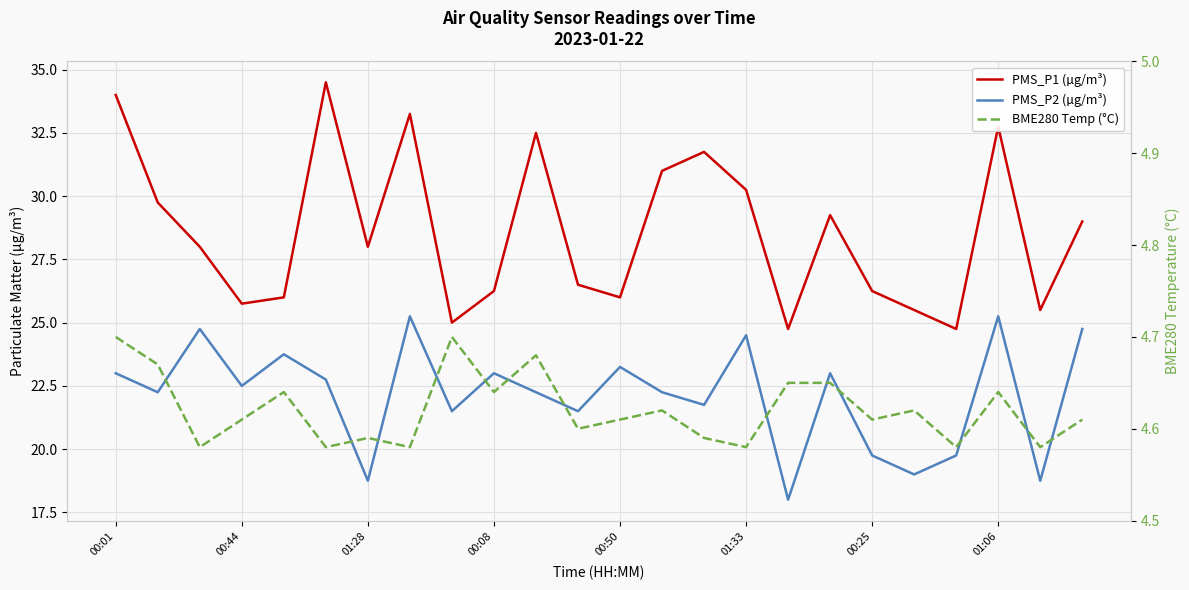

How many interior local valleys does the PMS_P2 (µg/m³) series have?

9